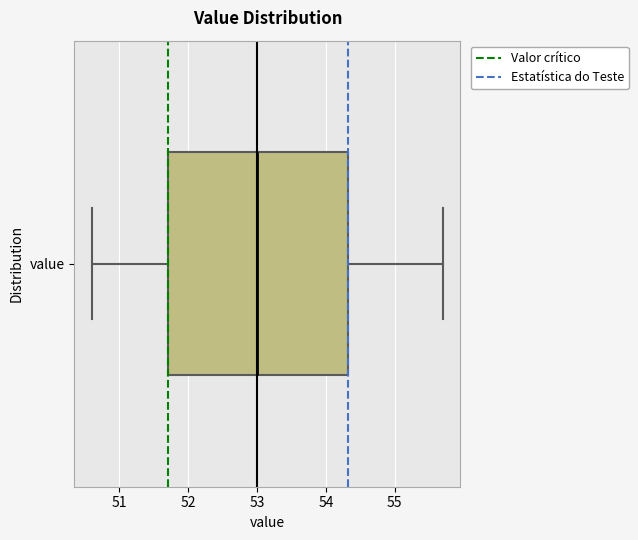

Transcribe this box plot: give where the median line is, the range the box spans, and where the two whiskers end, as read against the x-axis. The values are not printed on the chart, so give them approximately, as read against the axis.

median 53.0, box 51.7 to 54.3, whiskers 50.6 to 55.7